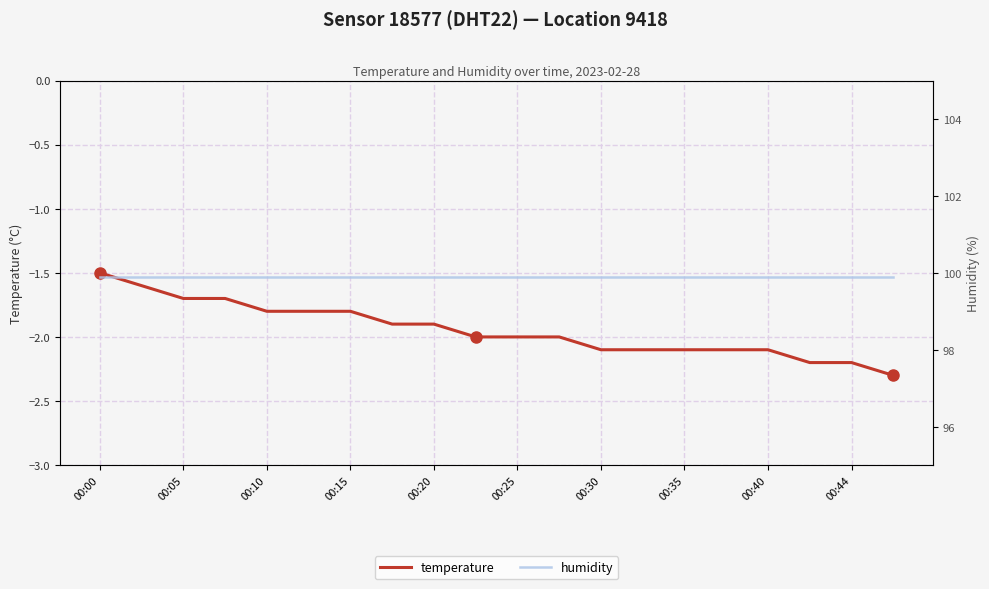

True or false: temperature has a value of -2.2 at 00:44.

True